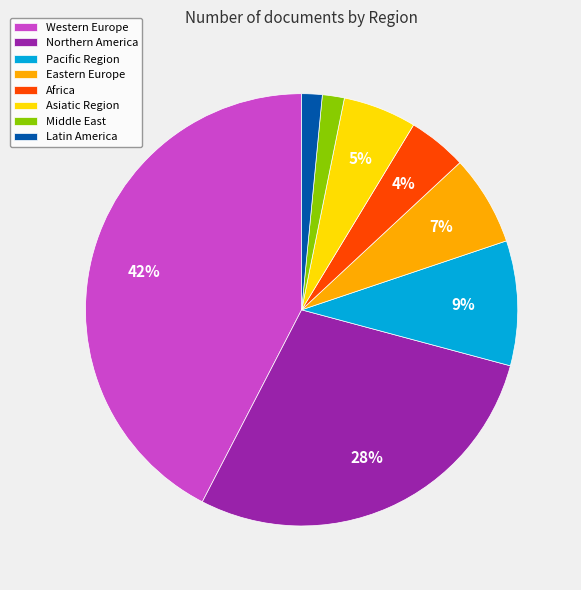

Is the sum of Pacific Region and Eastern Europe greater than half?

No